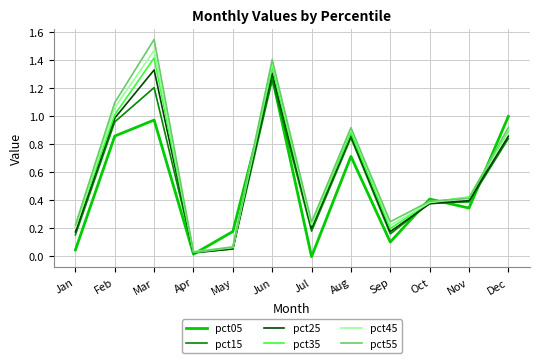

At which label does pct15 reach its peak?

Jun